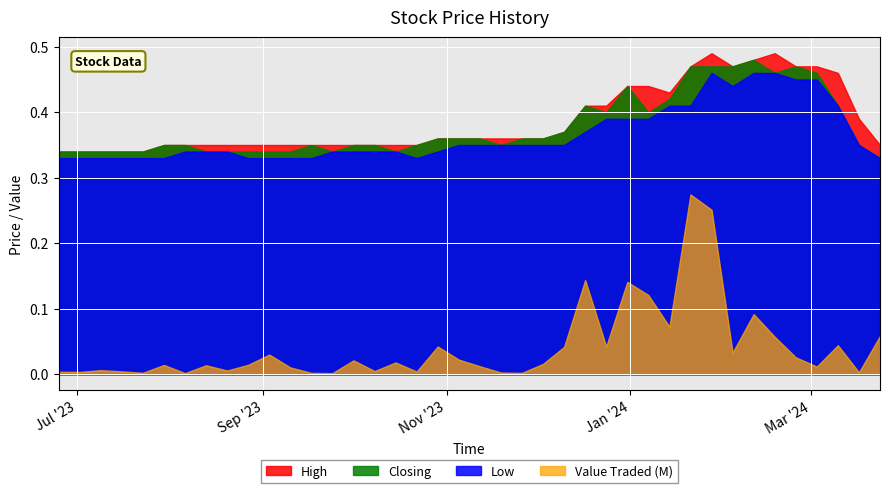

Is it true that High equals 0.7 at 14/01/2024?

False